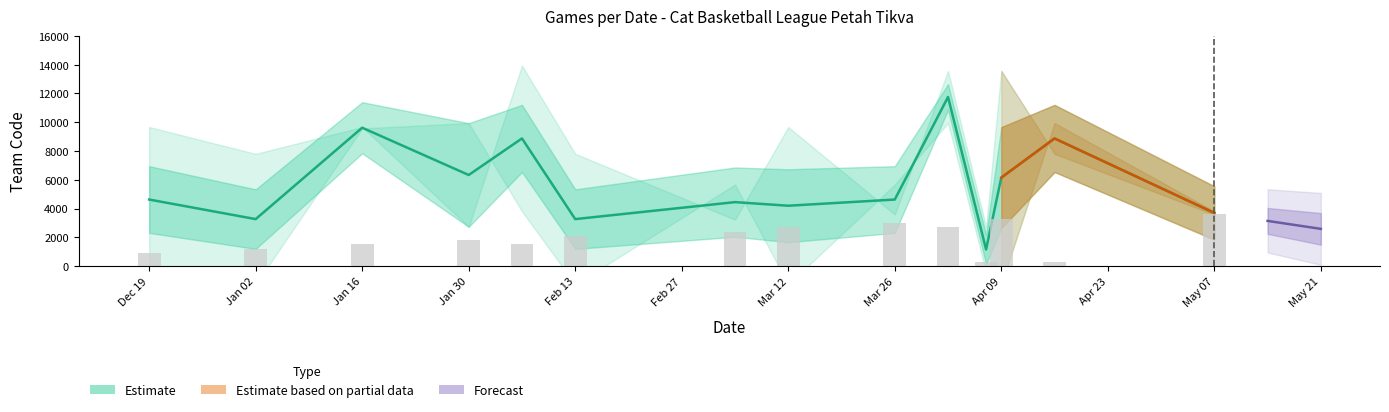

Is the value of Away Team Code at 19-12-2023 greater than the value of Matchday at 02-04-2024?

Yes